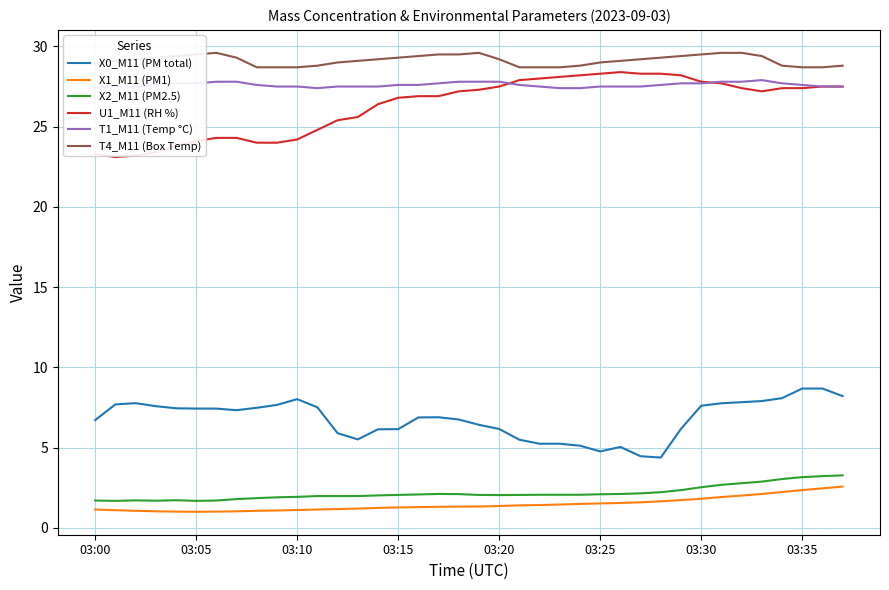

True or false: U1_M11 (RH %) has a value of 27.8 at 03:30.

True